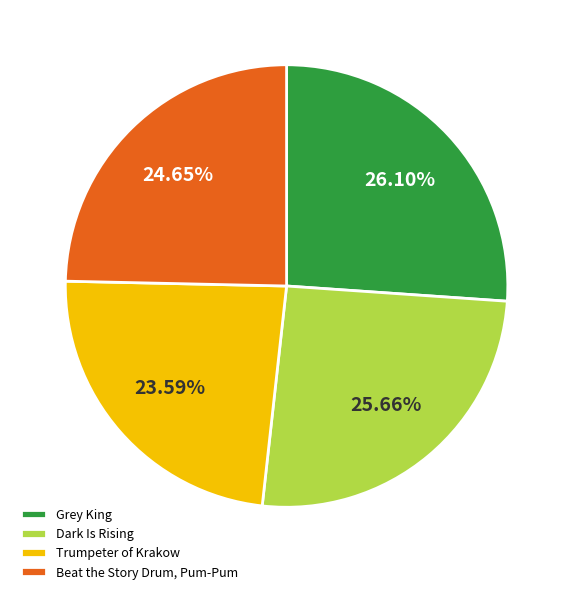

Combined, what portion of the pie is Beat the Story Drum, Pum-Pum and Dark Is Rising?

50.3%